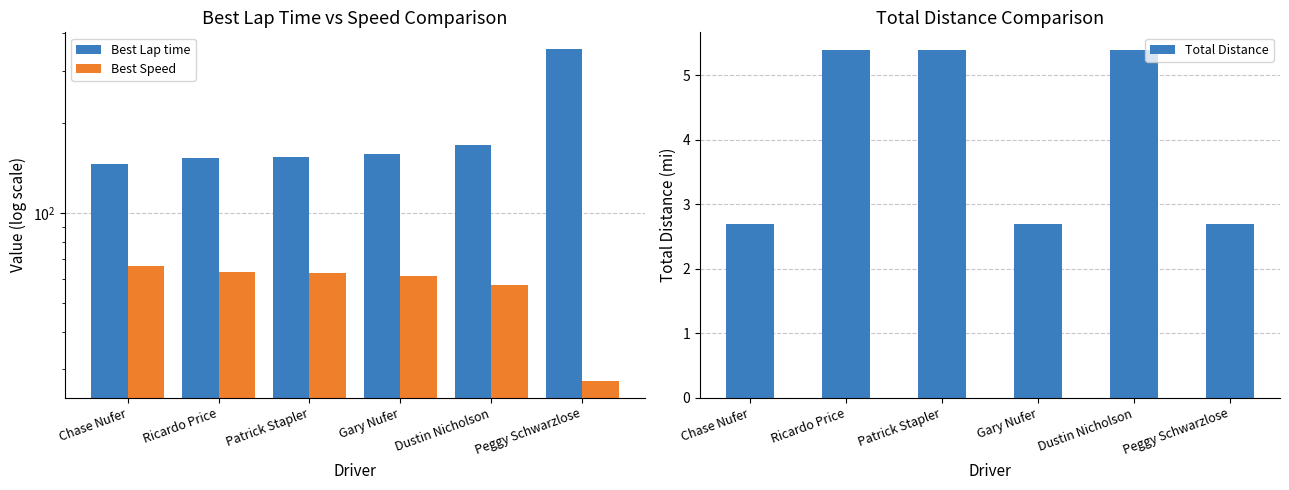

What is the difference between the maximum and minimum values in the Best Speed series?

38.9